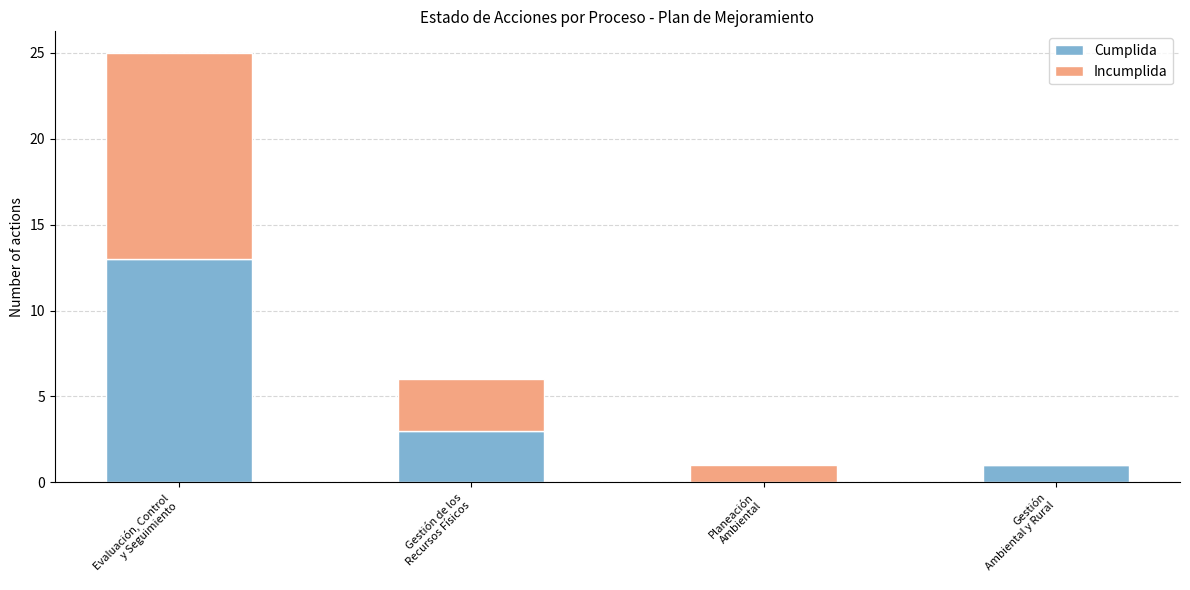

Does the chart contain stacked bars?

Yes